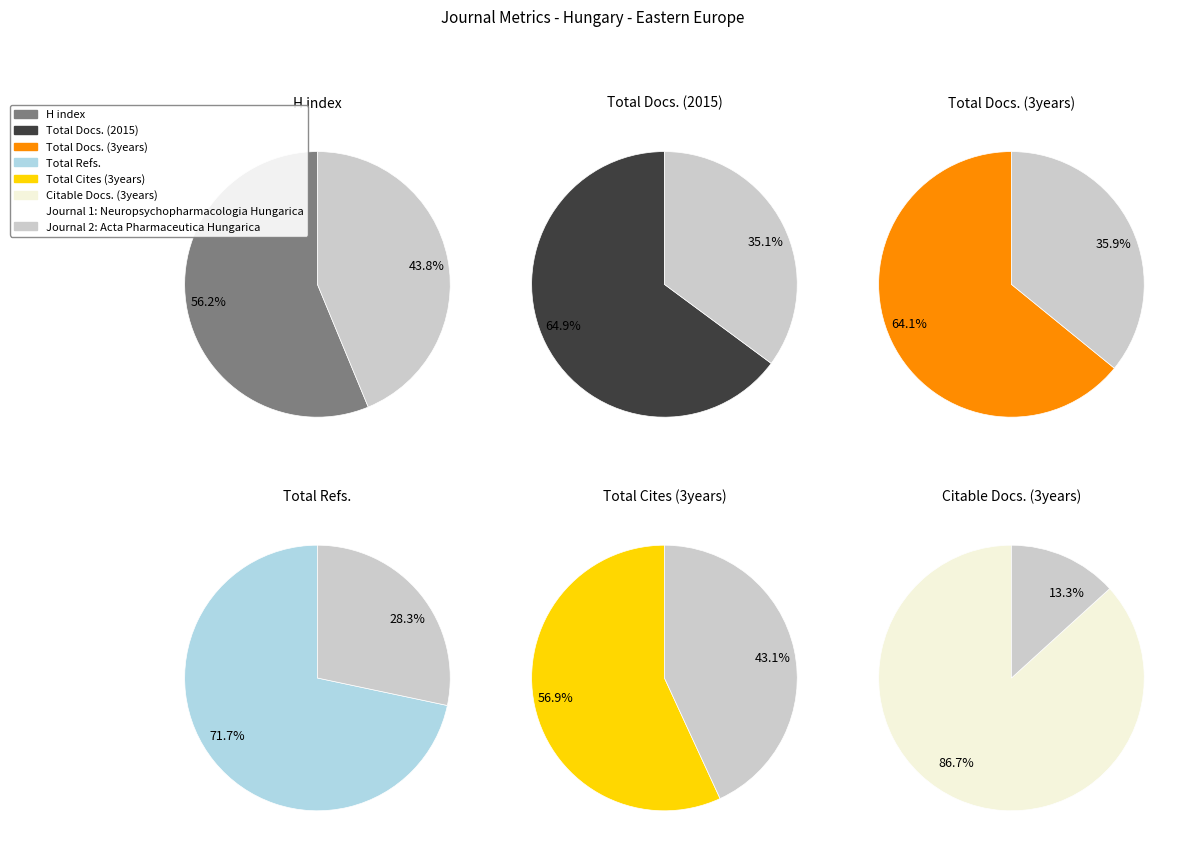

Which series has the widest spread of values?

Total Refs.